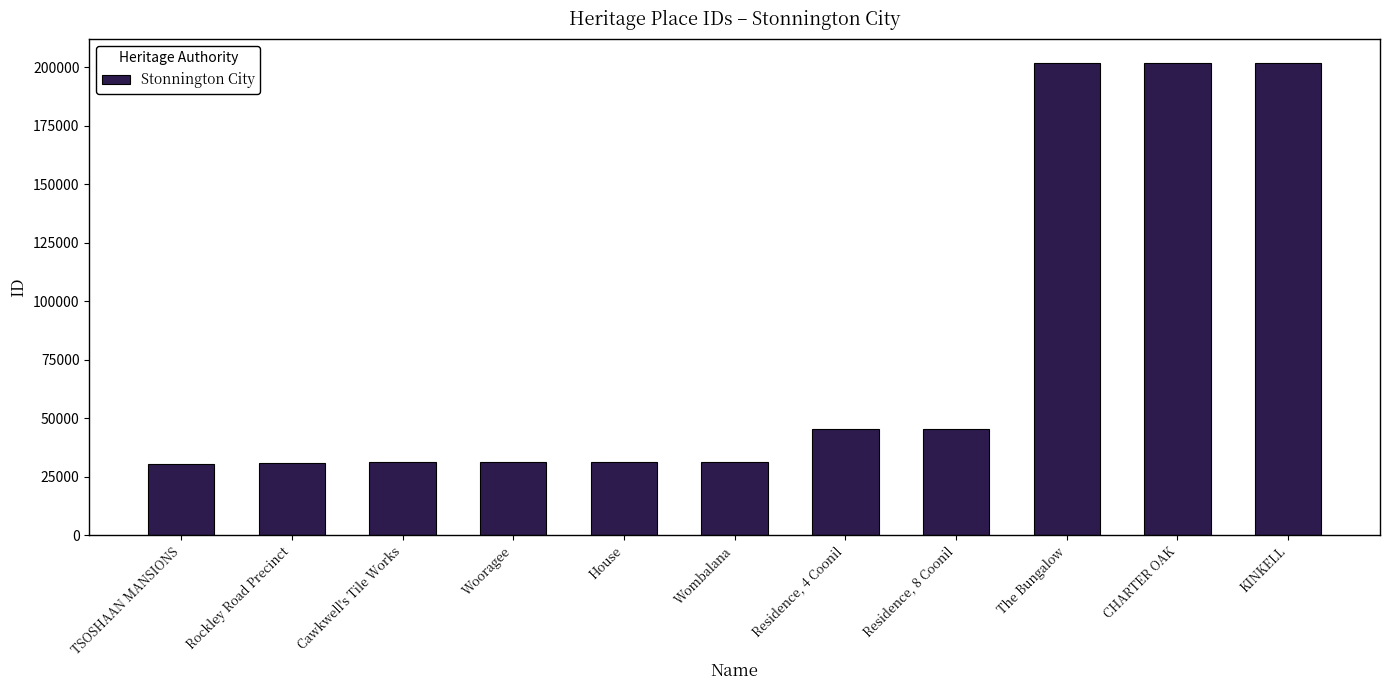

What is the label of the 3rd bar from the right?

The Bungalow